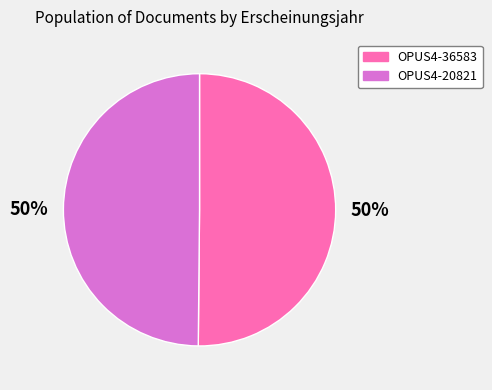

Do OPUS4-20821 and OPUS4-36583 together represent more than half of the pie?

Yes